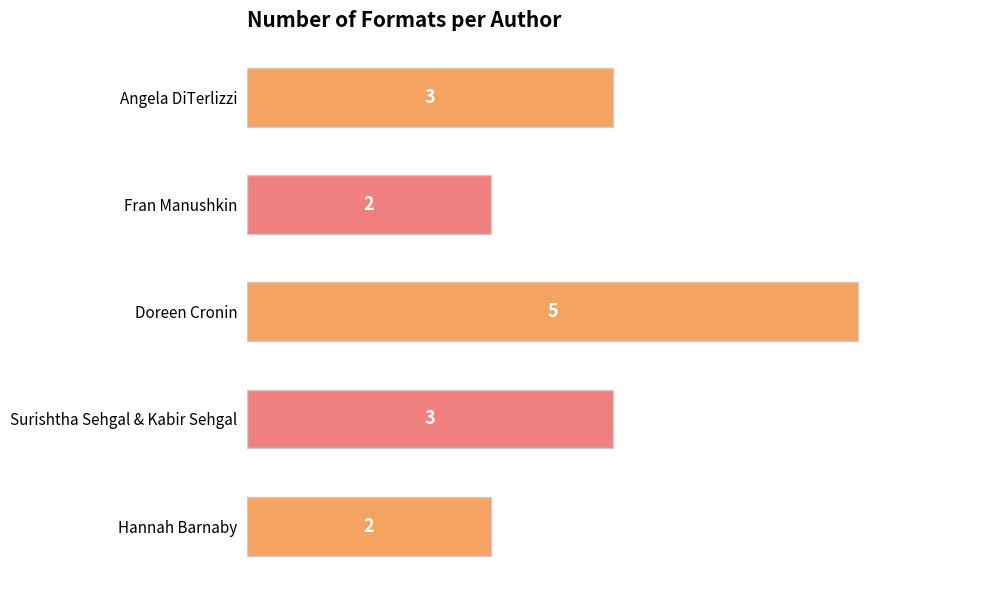

What is the ratio of the value at Fran Manushkin to the value at Hannah Barnaby?

1.0